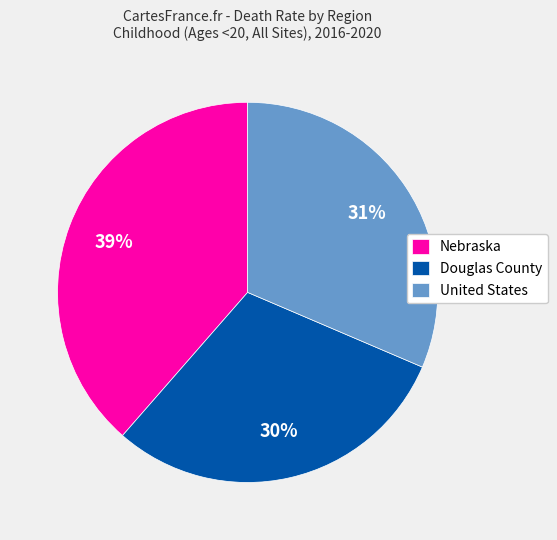

Is the sum of Nebraska and United States greater than half?

Yes